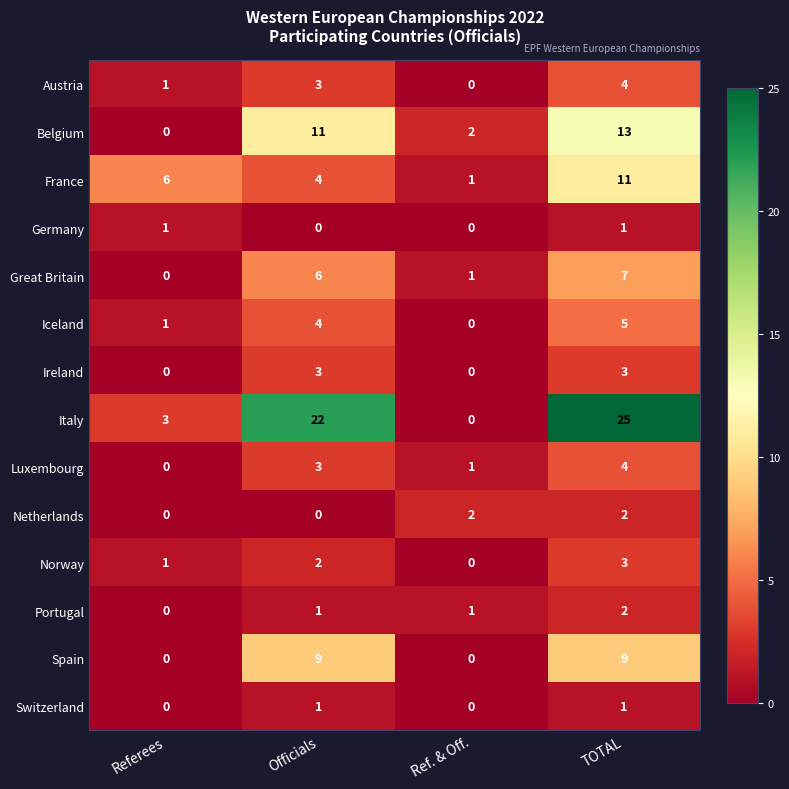

Which category has the lowest value in the Austria series?

Ref. & Off.